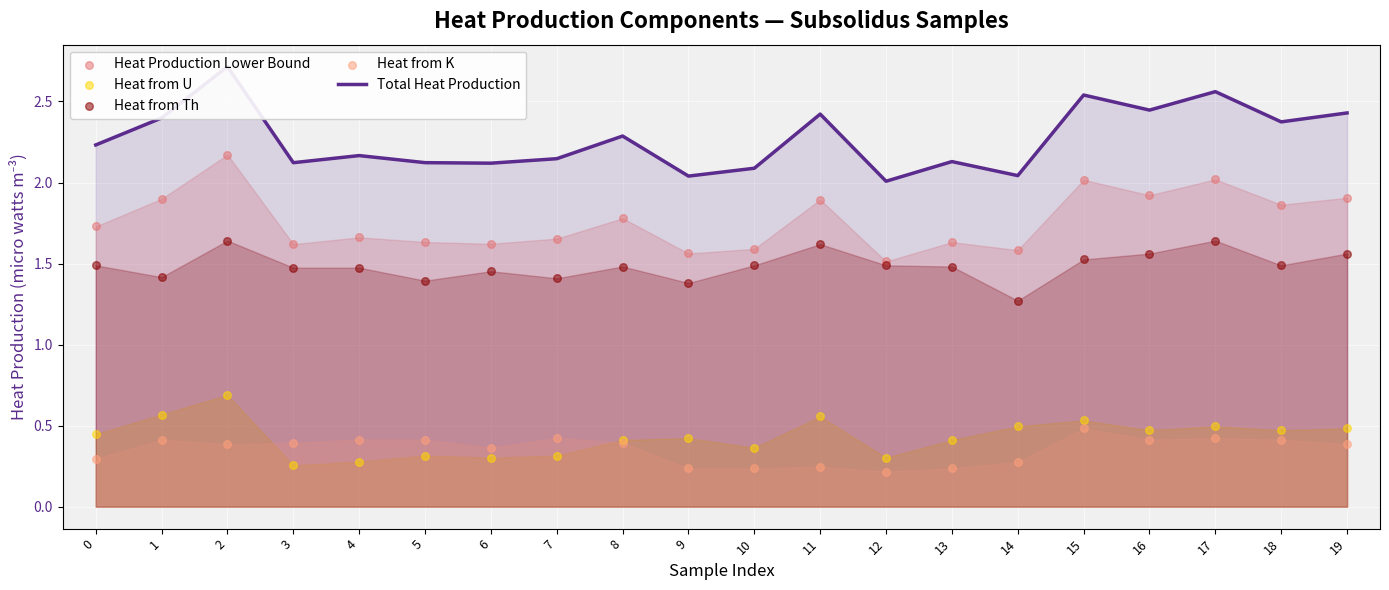

Is the value of Total Heat Production at 16 greater than the value of Heat from K at 3?

Yes